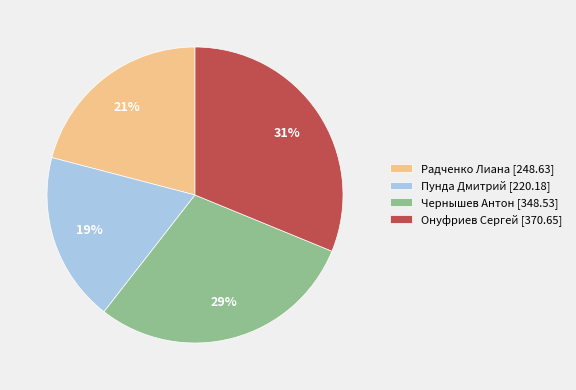

How many segments does this pie chart have?

4